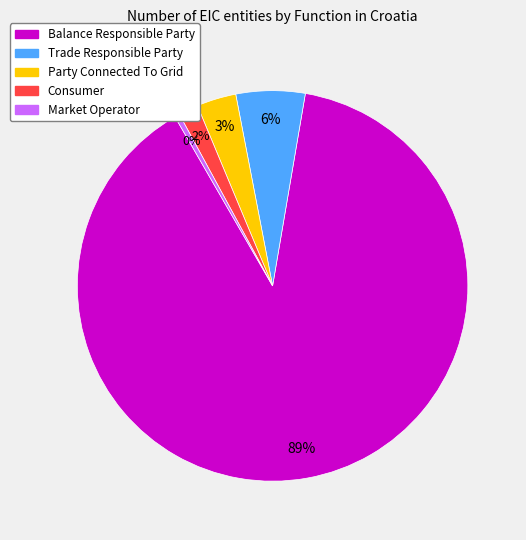

How many slices are in this pie chart?

5